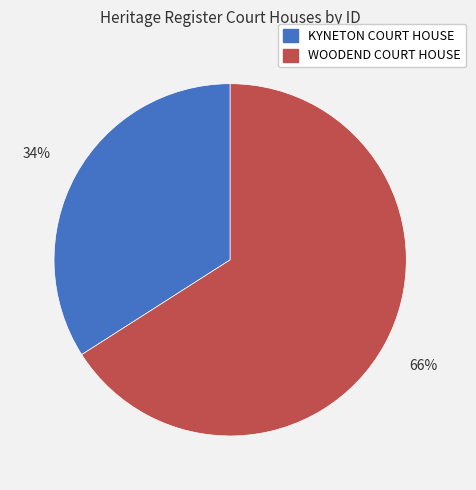

To the nearest percent, what is the average slice percentage?

50%